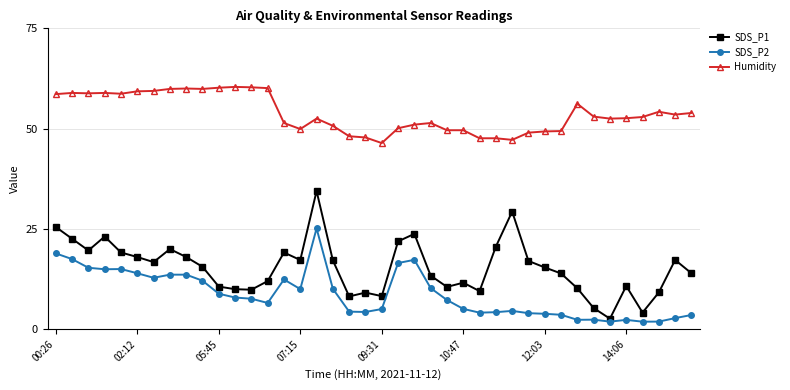

Which series has the largest total across all categories?

Humidity